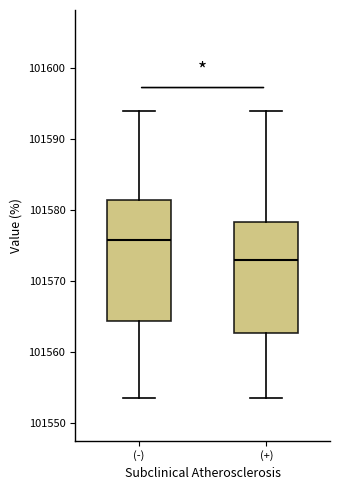

Which box has the highest median line?

(-)